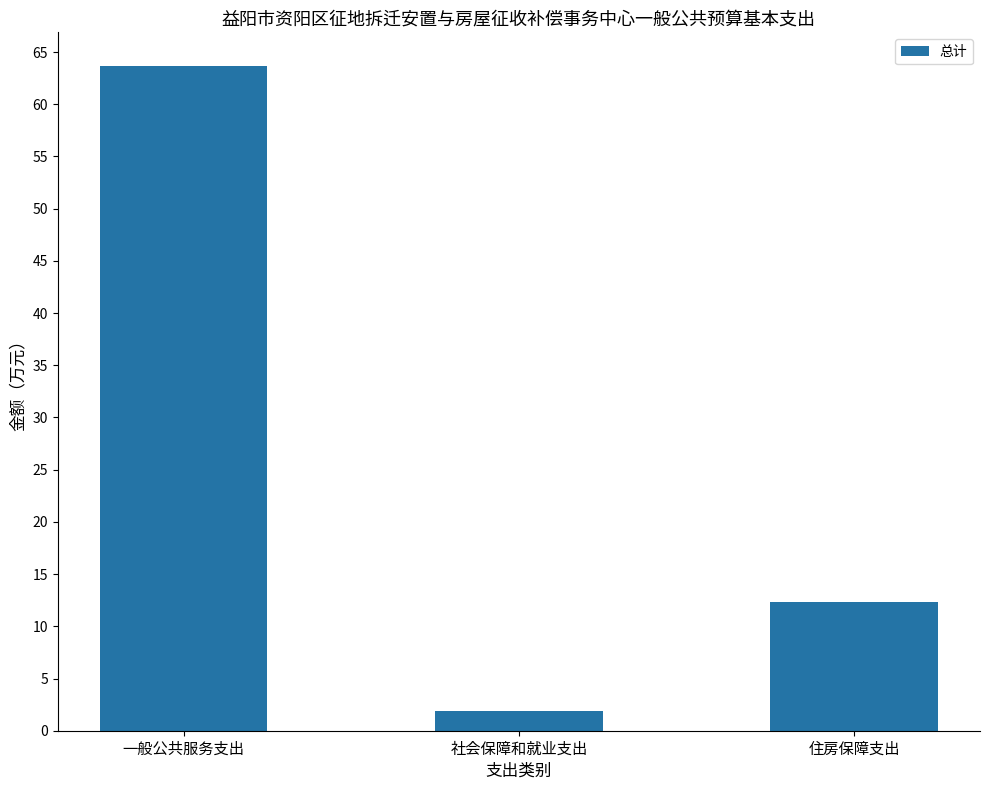

Reading right to left, list all the values displayed in this chart.

住房保障支出=12.4	社会保障和就业支出=1.9	一般公共服务支出=63.7